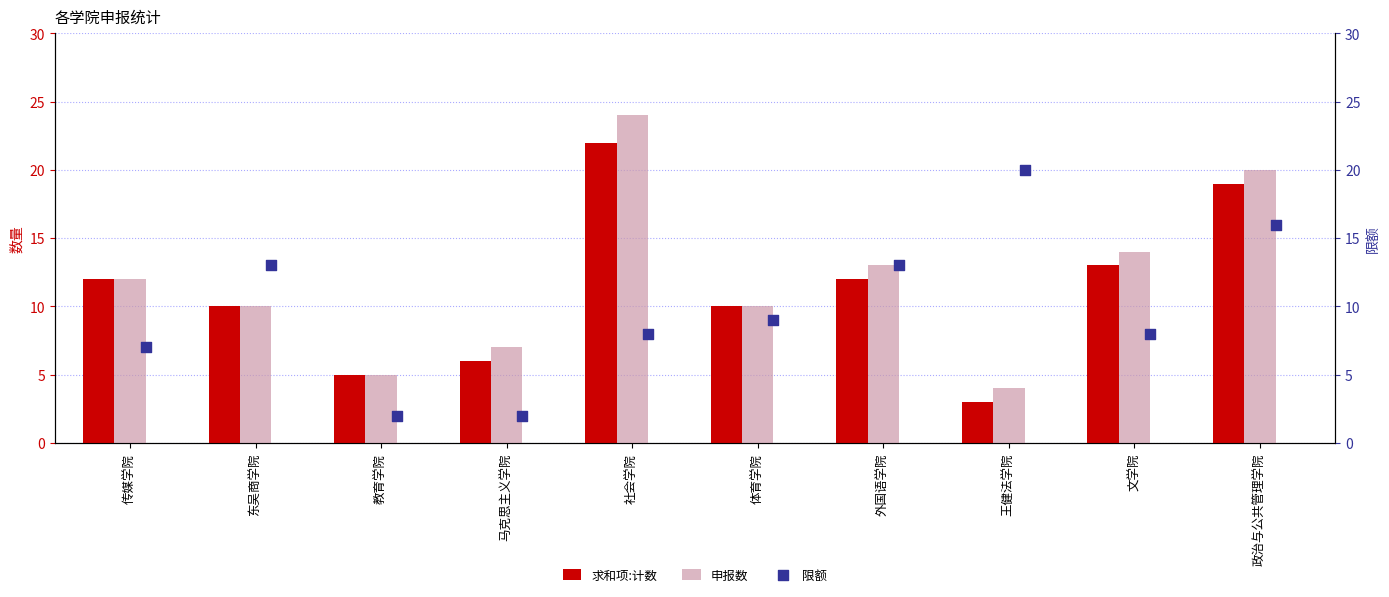

What is the highest value of the 求和项:计数 series?

22